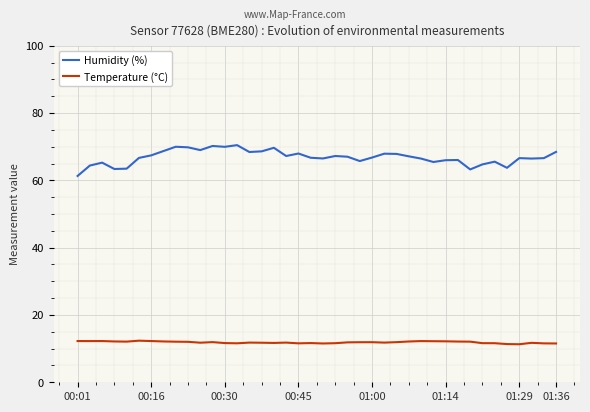

True or false: Temperature (°C) and Humidity (%) intersect in this chart.

False